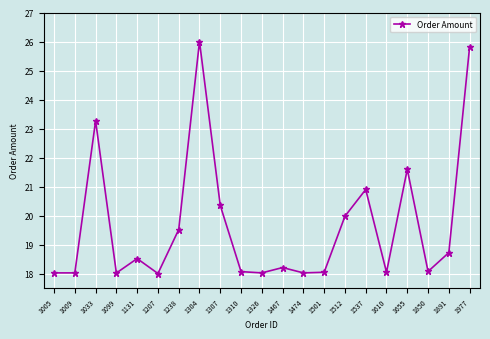

At which category does the data reach its first local peak?

1033